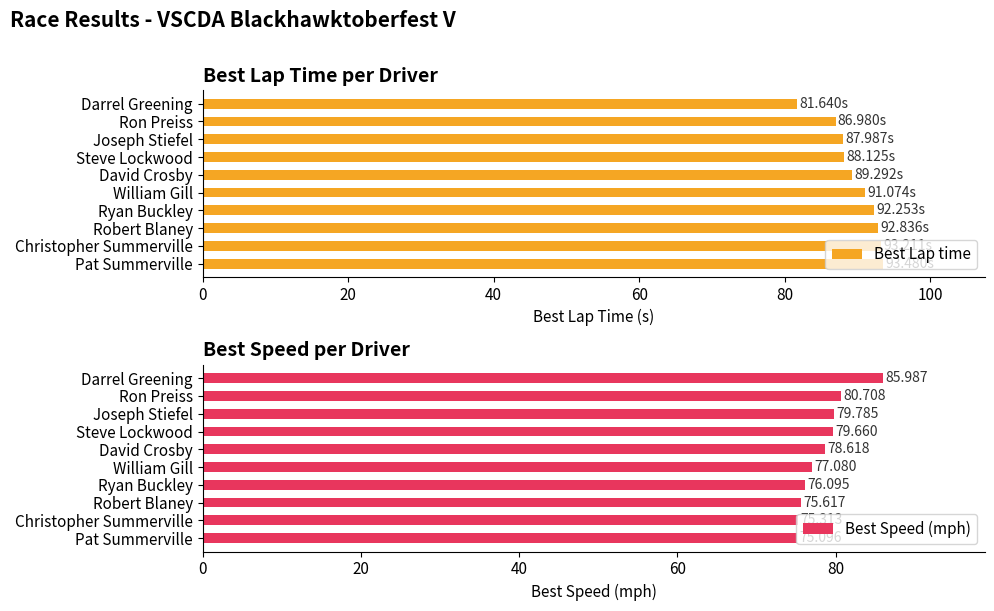

At which label is Best Lap time closest to 87?

Ron Preiss